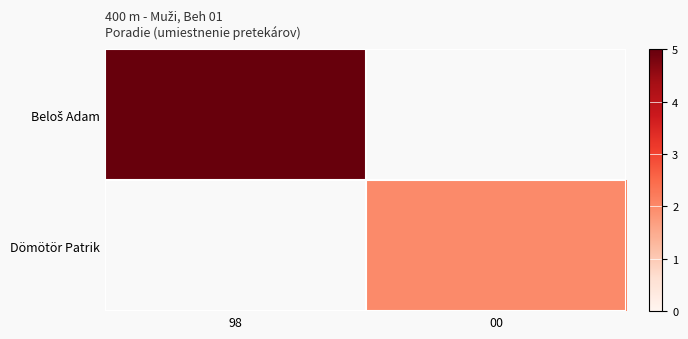

At how many categories does at least one series exceed 2?

1